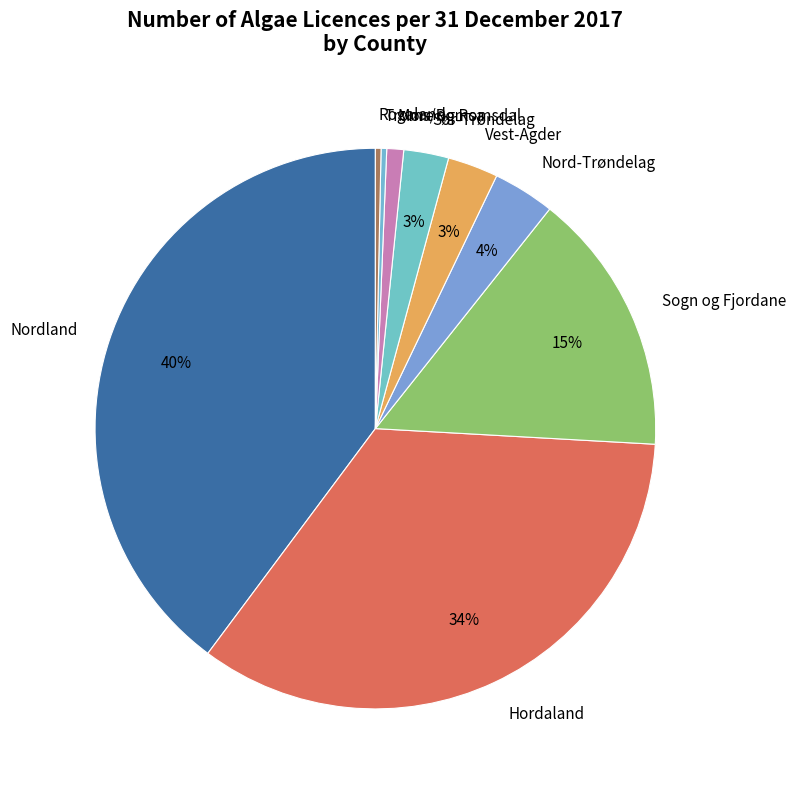

To the nearest percent, what percentage of the pie is Møre og Romsdal?

1%